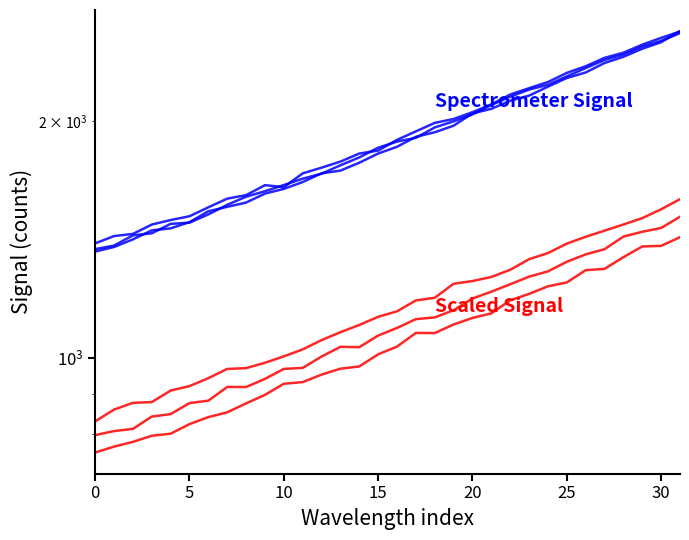

True or false: Scaled Signal and Spectrometer Signal intersect in this chart.

False